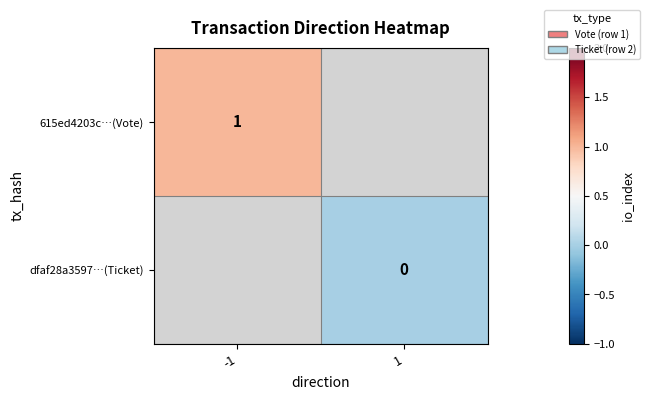

How many values in 615ed4203c…(Vote) are above zero?

1